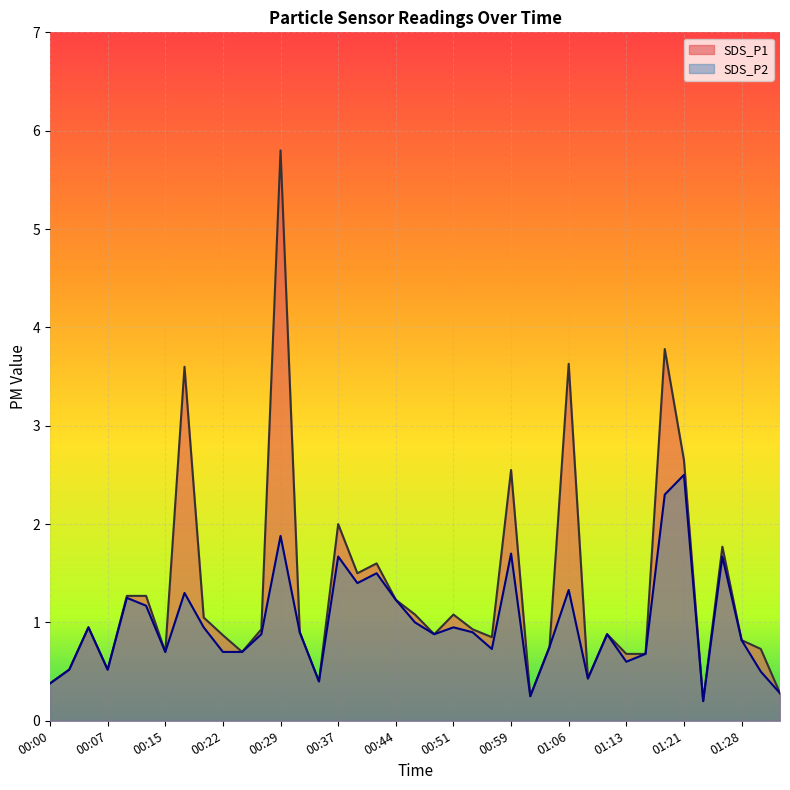

True or false: SDS_P2 and SDS_P1 intersect in this chart.

False